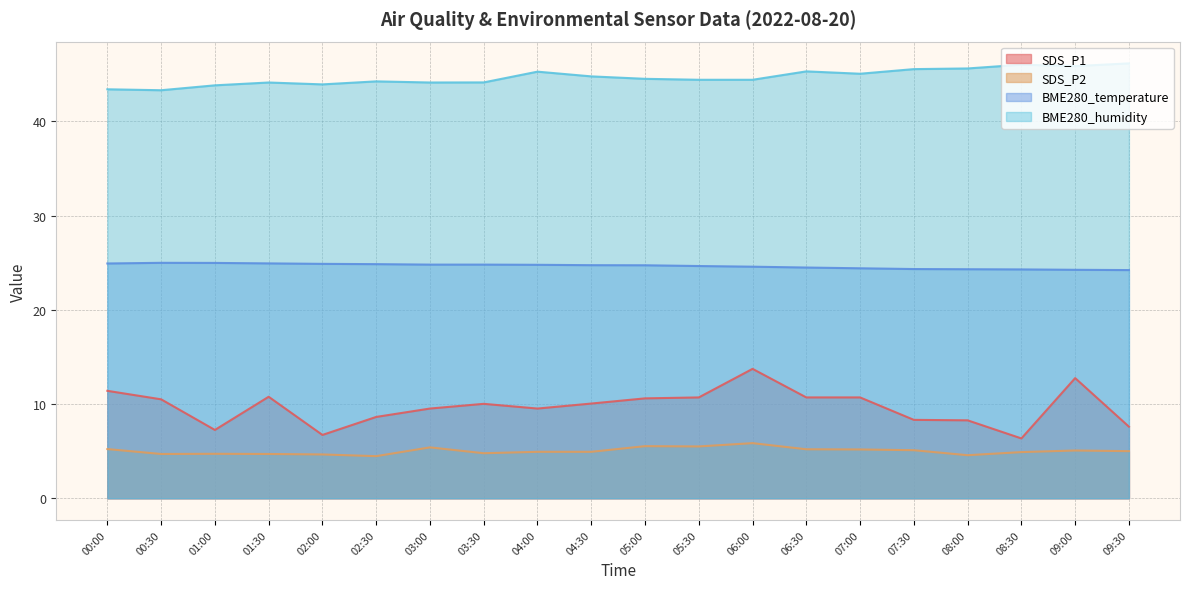

Which has a higher value, 07:00 or 02:00?

07:00